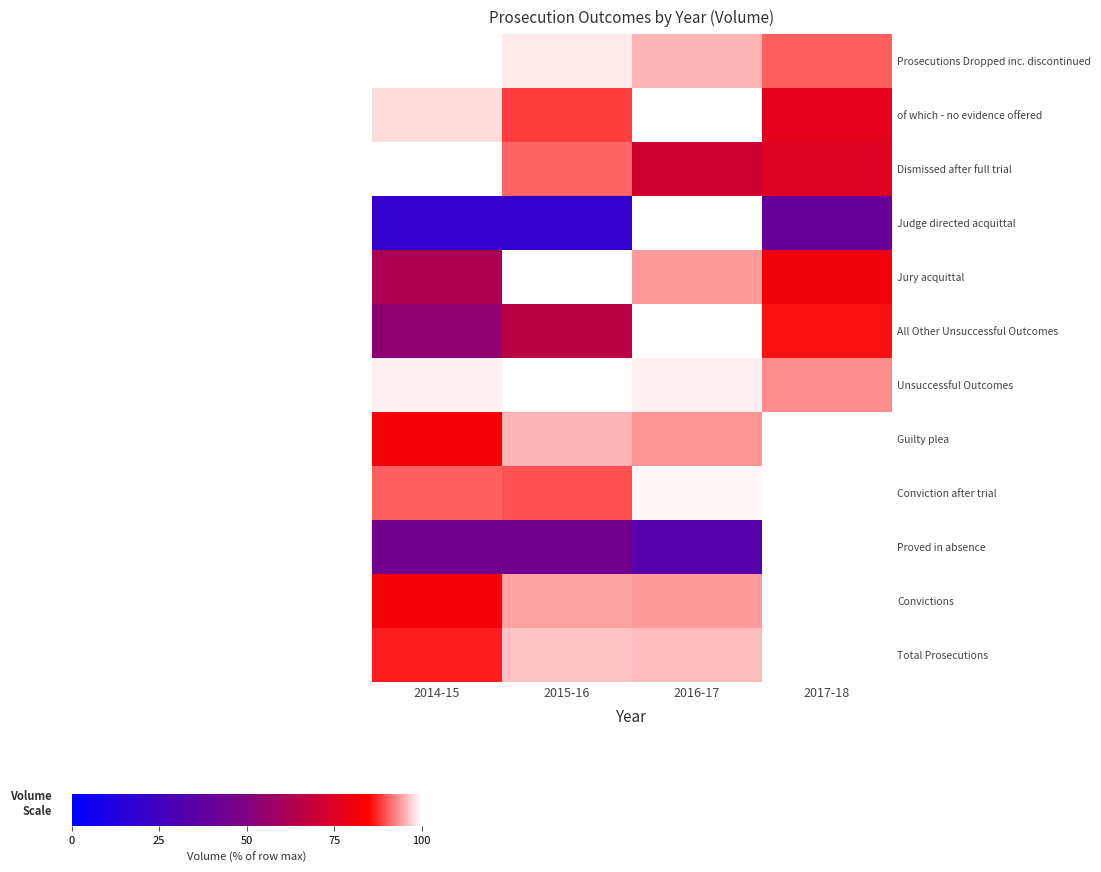

At 2016-17, list the series in order from largest to smallest.

of which - no evidence offered, Judge directed acquittal, All Other Unsuccessful Outcomes, Conviction after trial, Unsuccessful Outcomes, Total Prosecutions, Prosecutions Dropped inc. discontinued, Convictions, Jury acquittal, Guilty plea, Dismissed after full trial, Proved in absence